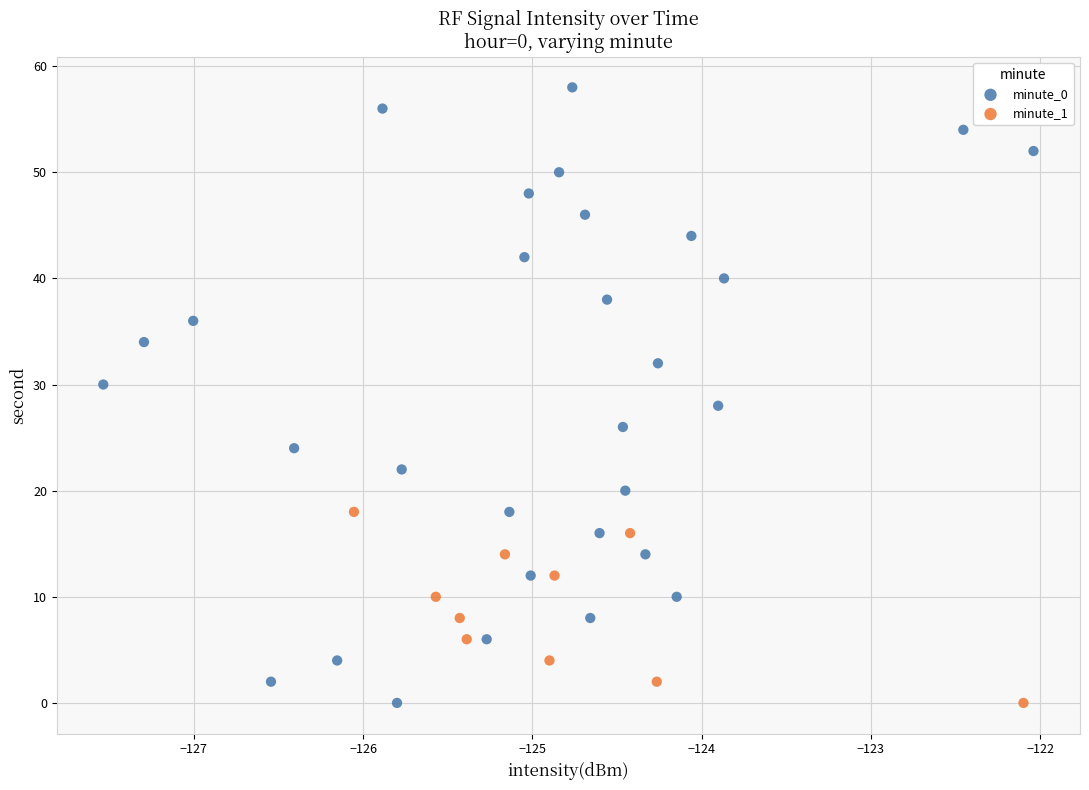

Which series reaches the maximum Y coordinate?

minute_0